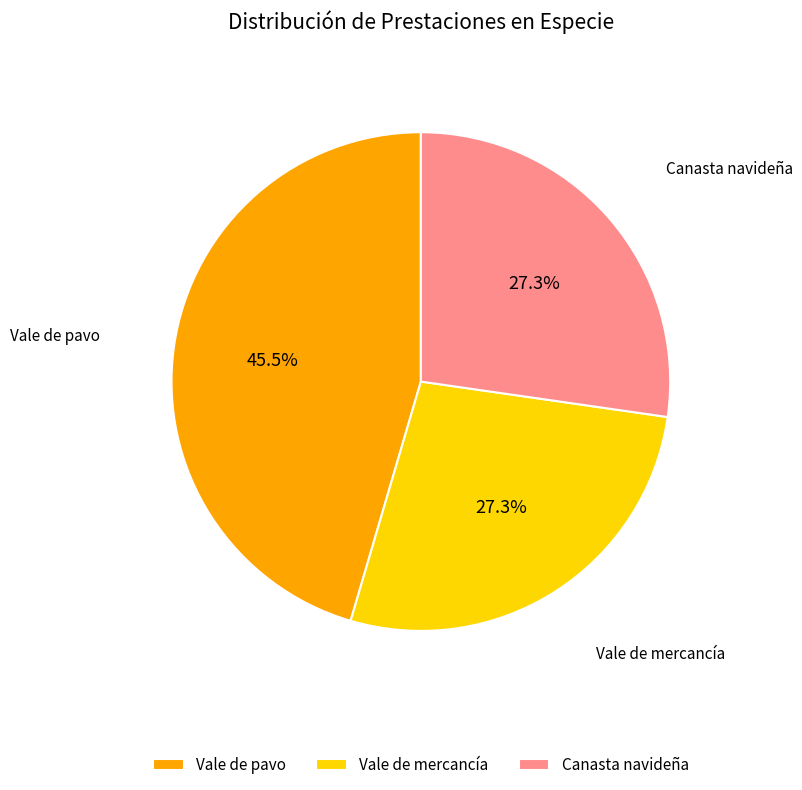

What portion of the pie excludes Vale de mercancía?

72.7%